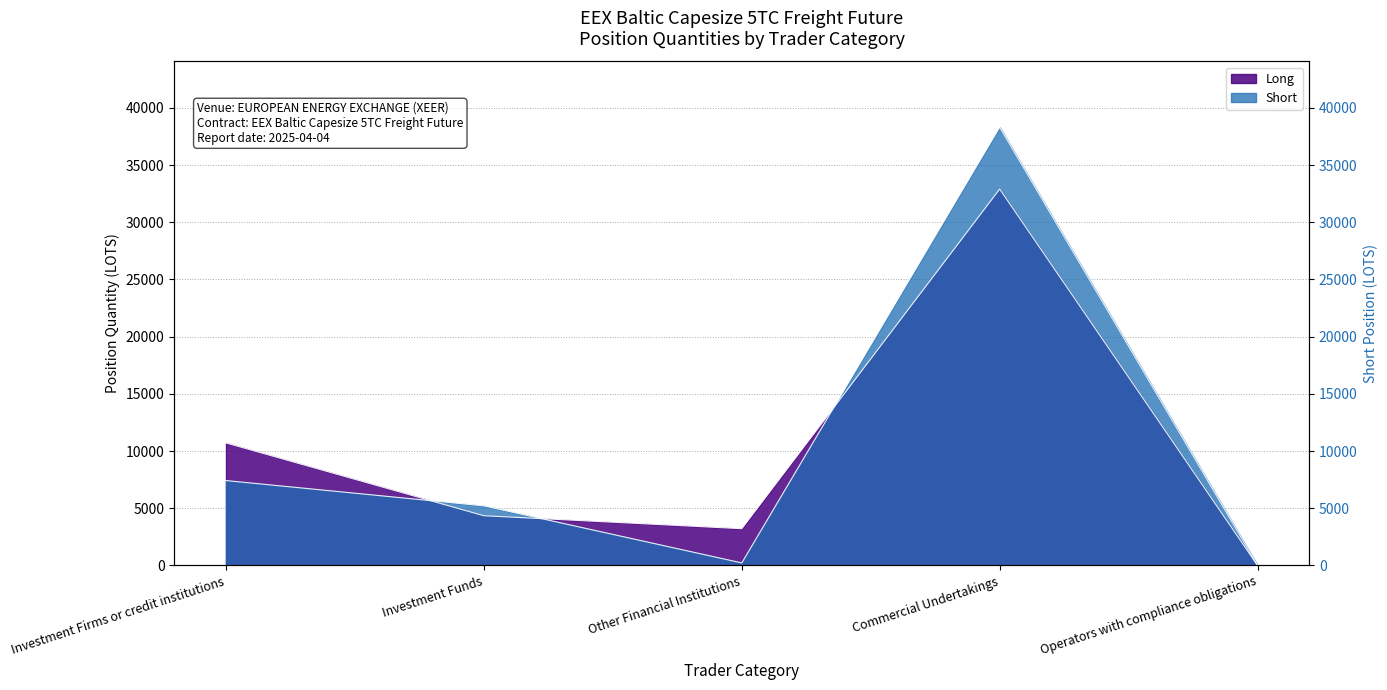

What position from the right is Other Financial Institutions?

3